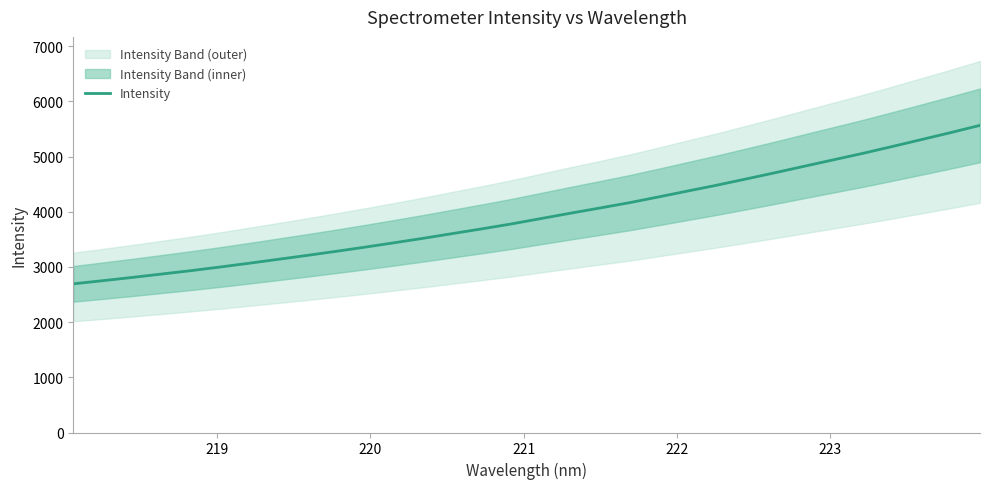

What is the difference between the maximum and minimum values?

2871.7